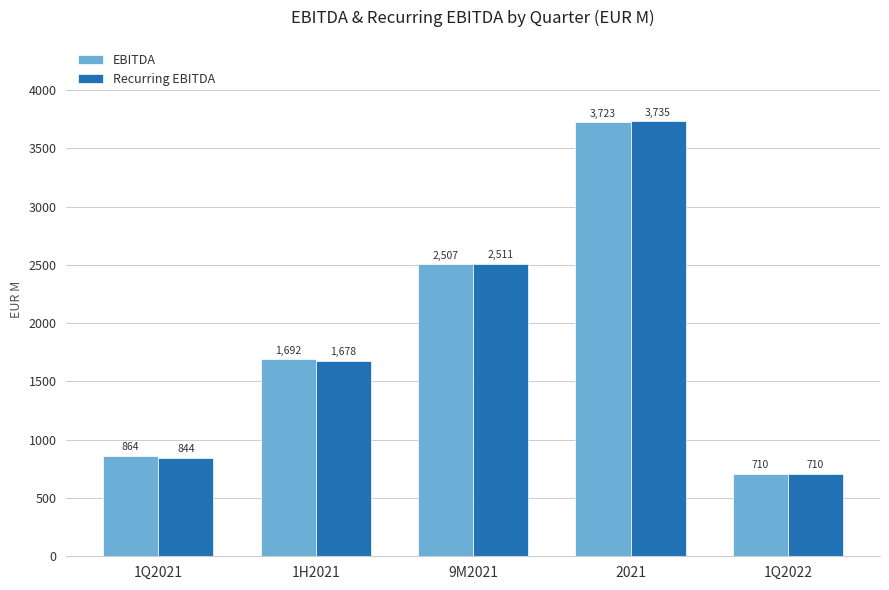

Rank the series by their average value, from highest to lowest.

EBITDA, Recurring EBITDA